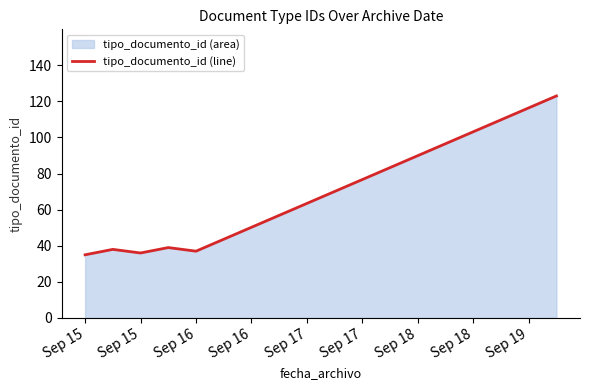

How many distinct data groups are displayed?

1